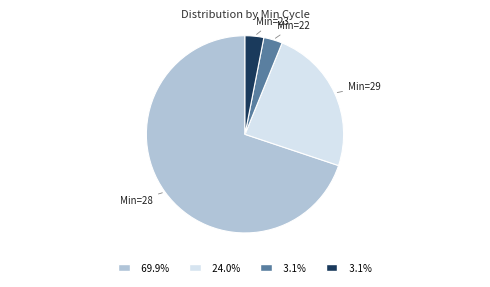

How many slices are in this pie chart?

4